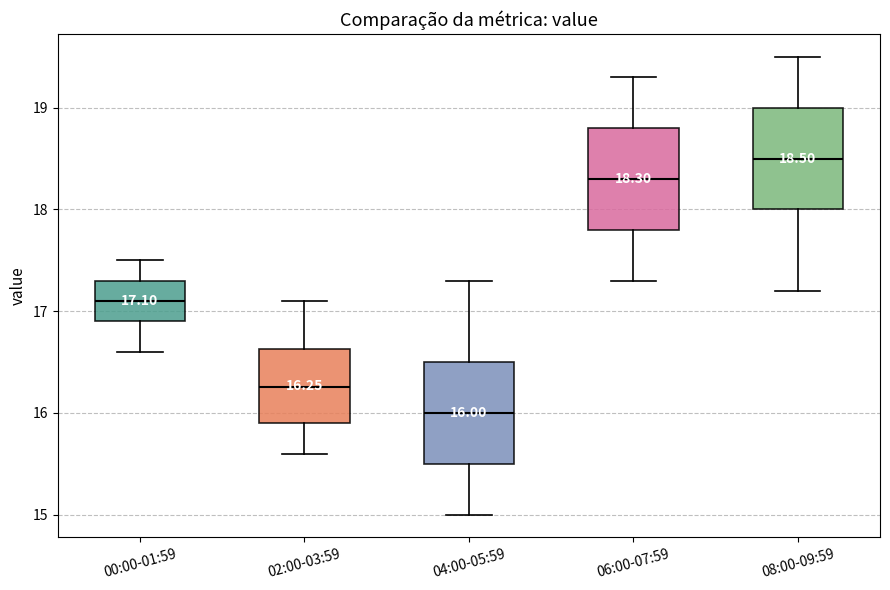

Which box's median line is the highest?

08:00-09:59